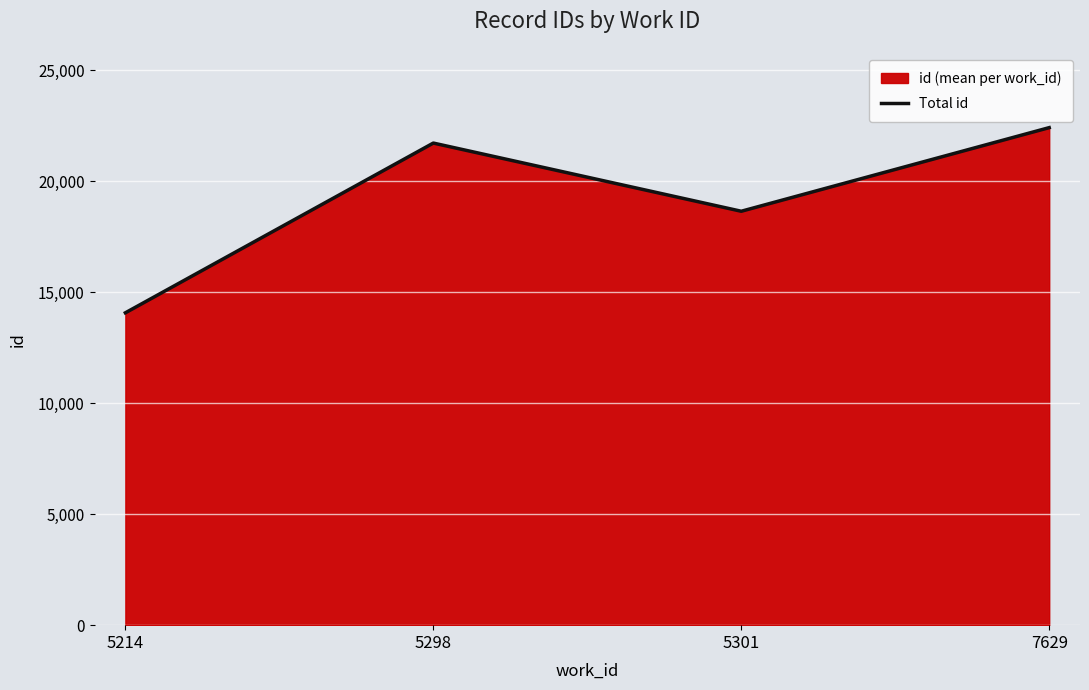

What is the difference between the values at 5301 and 5298?

3071.0